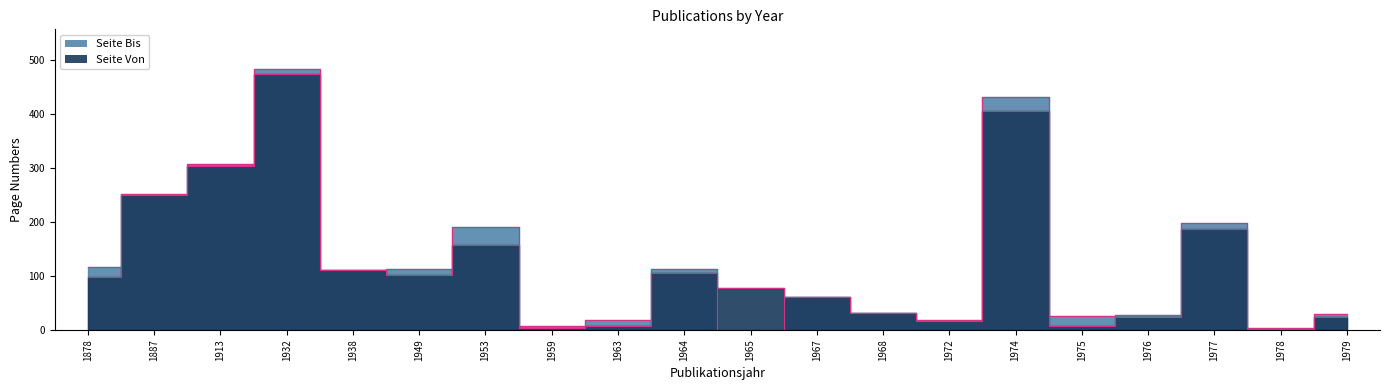

Rank the series by their maximum value, from highest to lowest.

Seite Bis, Seite Von